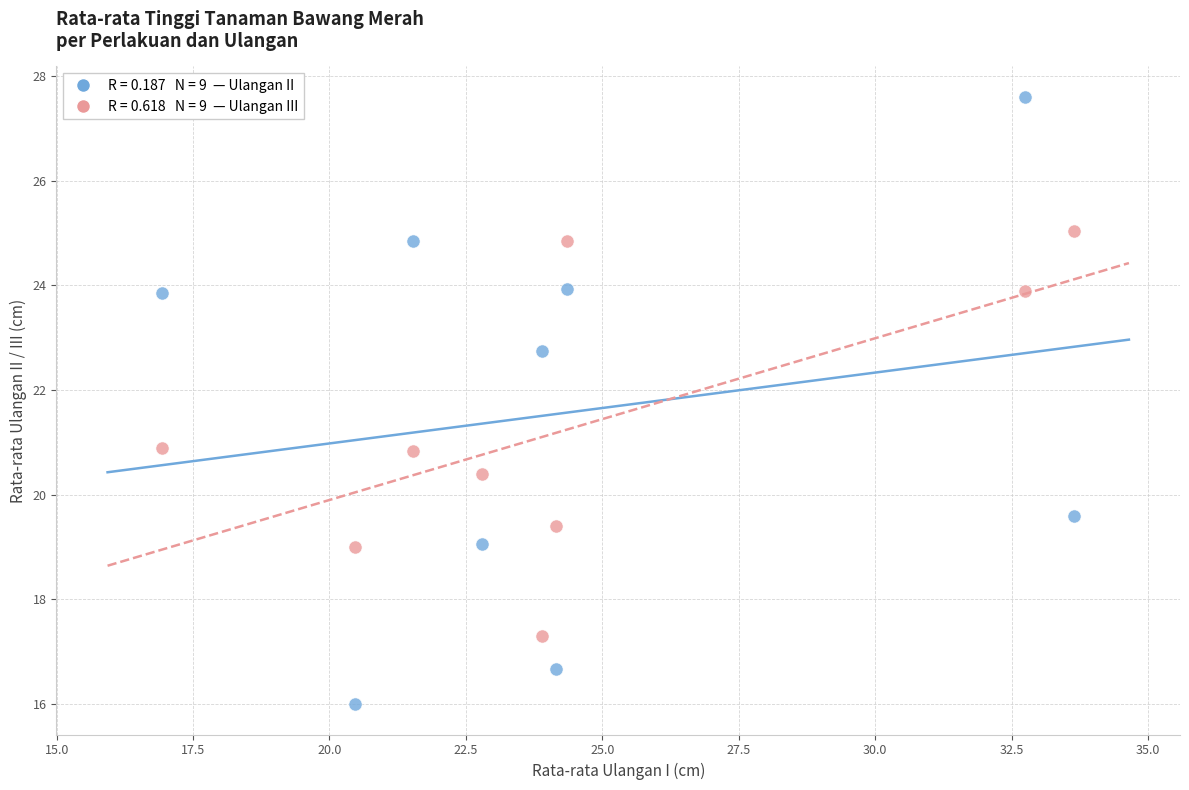

Across all data points, what is the range of X values (max minus min)?

16.7